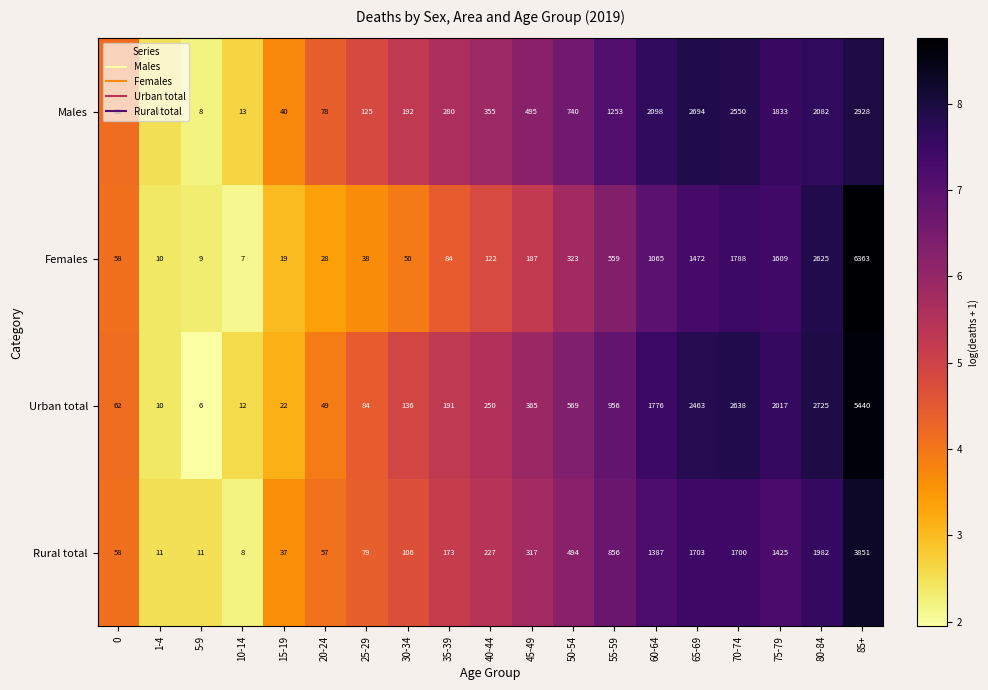

What is the total value across all series at 75-79?

6884